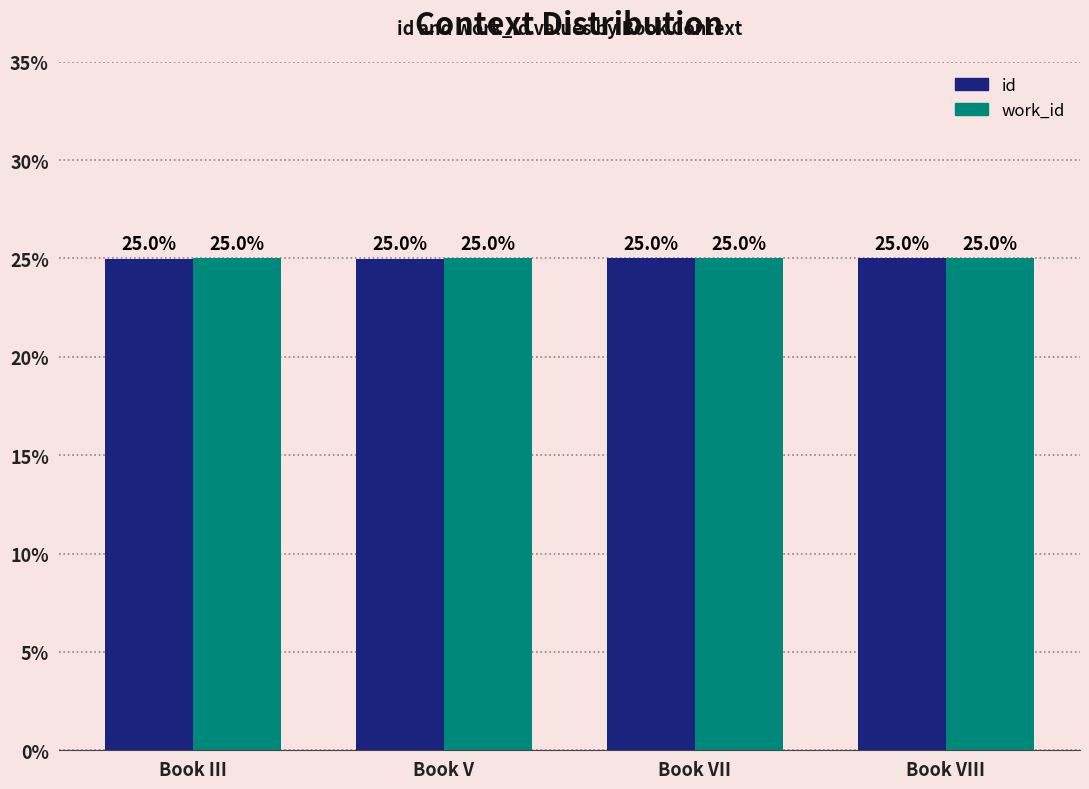

Reading right to left, extract all data points from this chart.

id: 25.0	25.0	25.0	25.0
work_id: 25.0	25.0	25.0	25.0